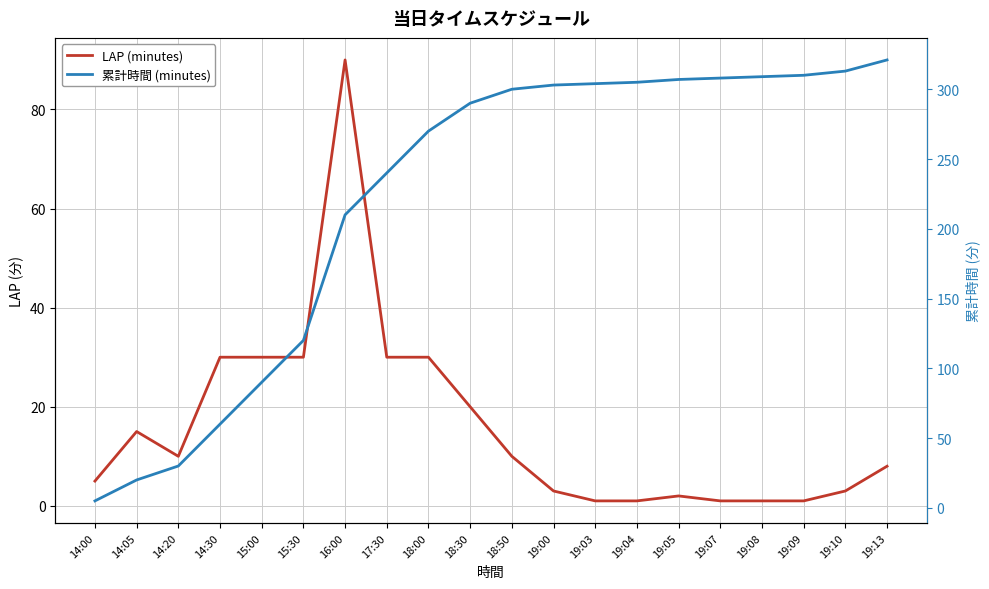

What is the value of the LAP (minutes) point at the 6th from the left?

30